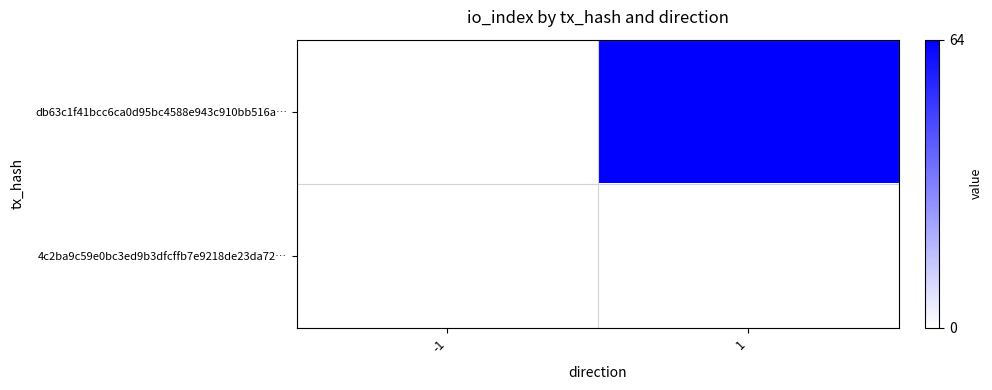

Which label corresponds to the smallest value in the chart?

-1